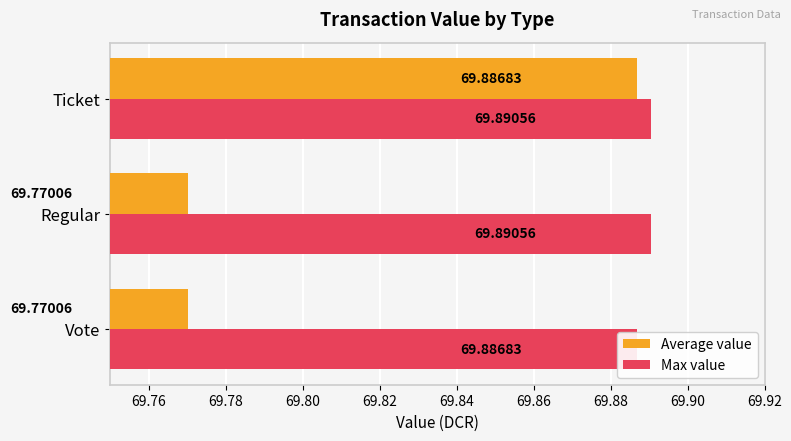

What is the value of the Average value bar at the 2nd from the left?

69.8